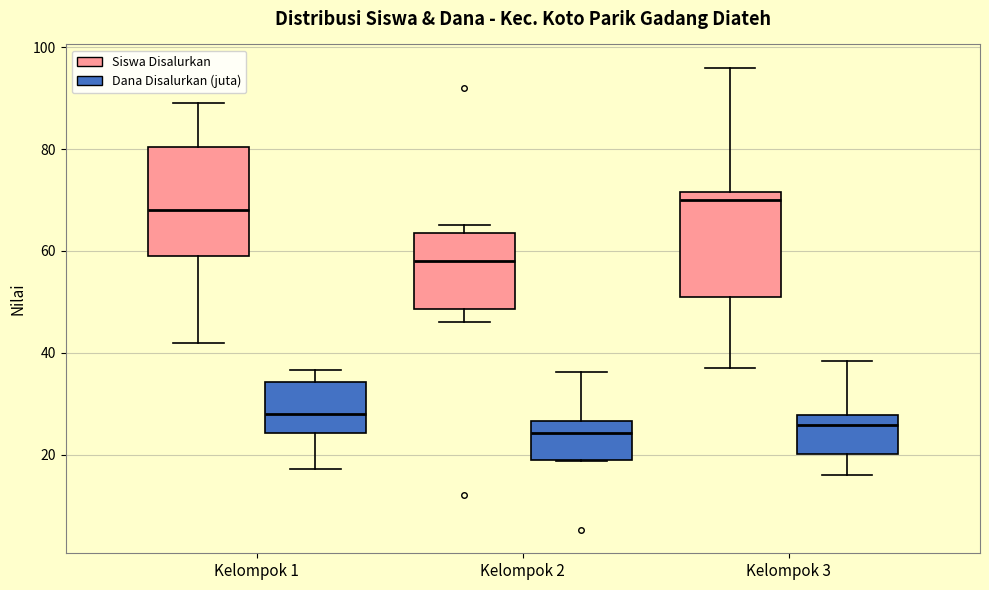

Where does the median line of the box for Kelompok 1 (Dana Disalurkan (juta)) sit on the y-axis? The values are not printed on the chart, so give them approximately, as read against the axis.

28